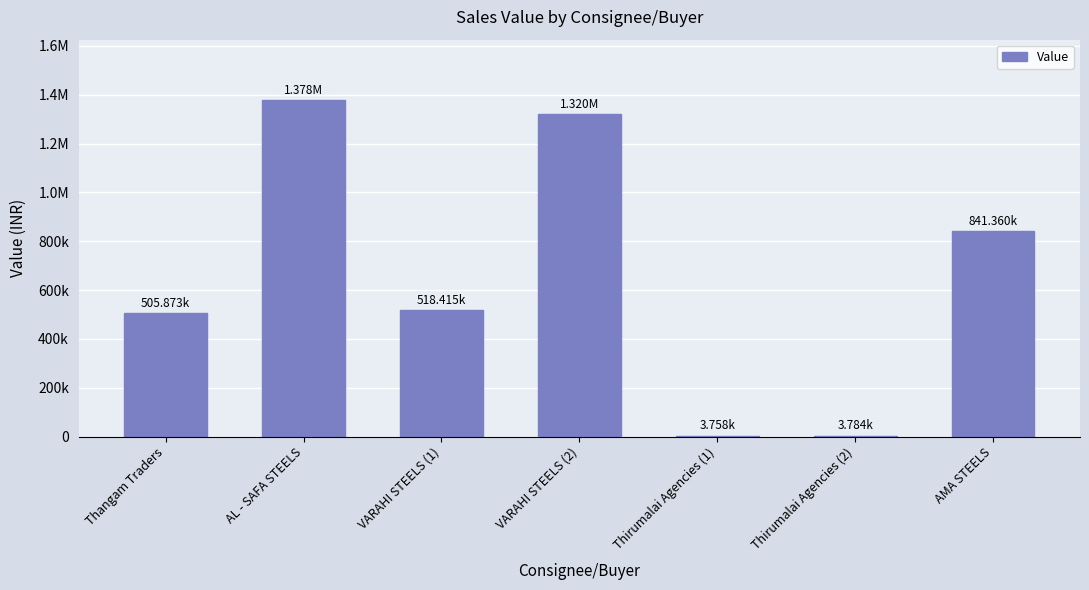

What is the difference between the maximum and second lowest values?

1373936.4